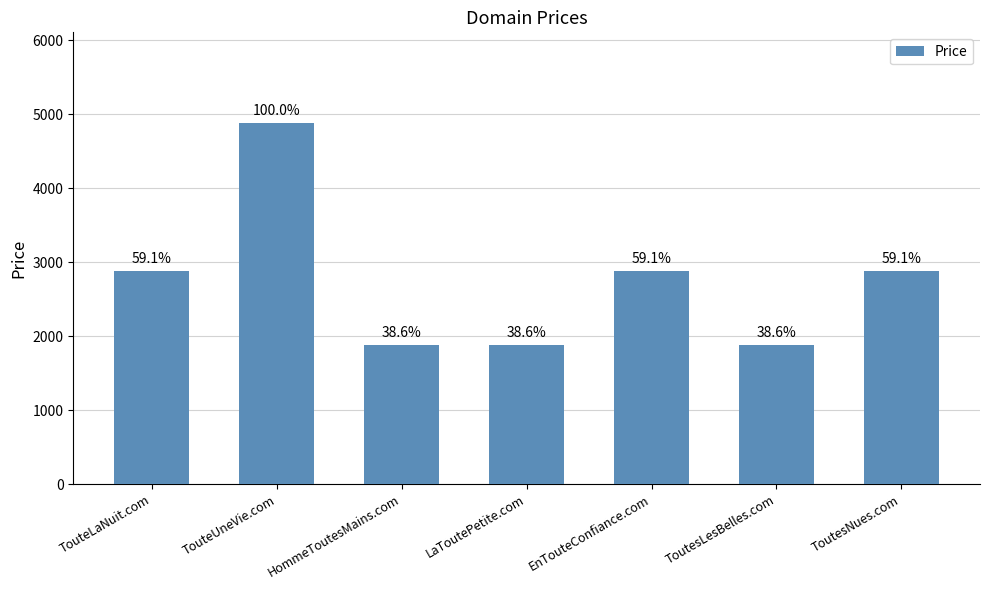

What is the sum of the values at EnTouteConfiance.com and ToutesLesBelles.com?

4776